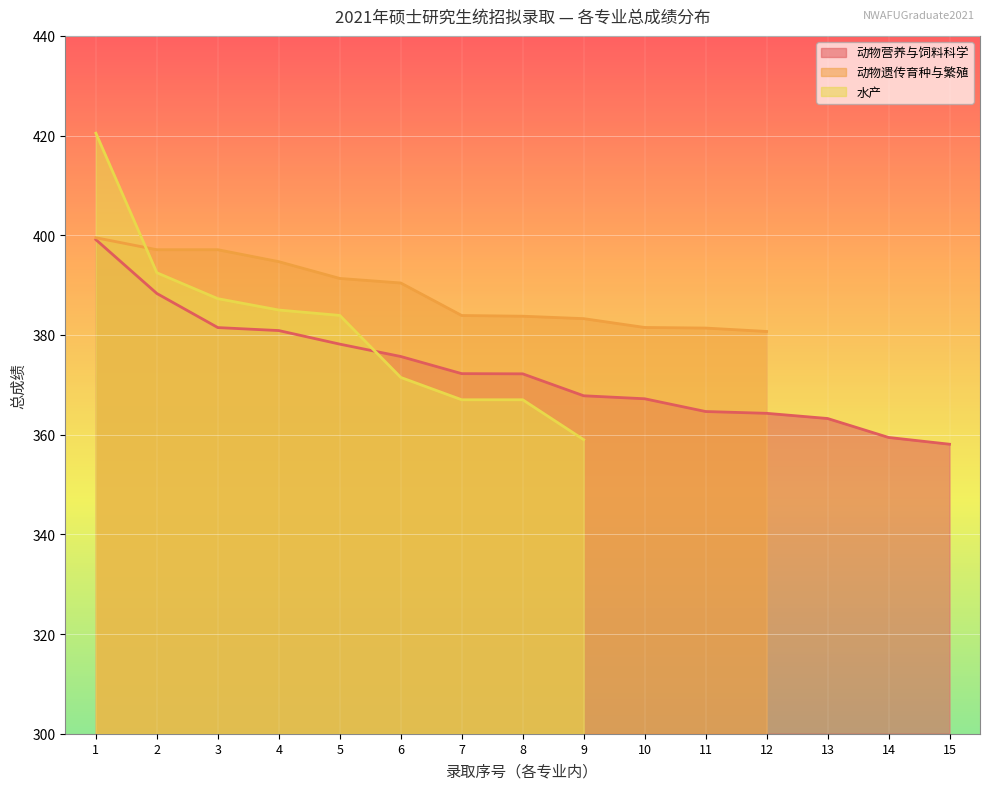

How many distinct data groups are displayed?

3